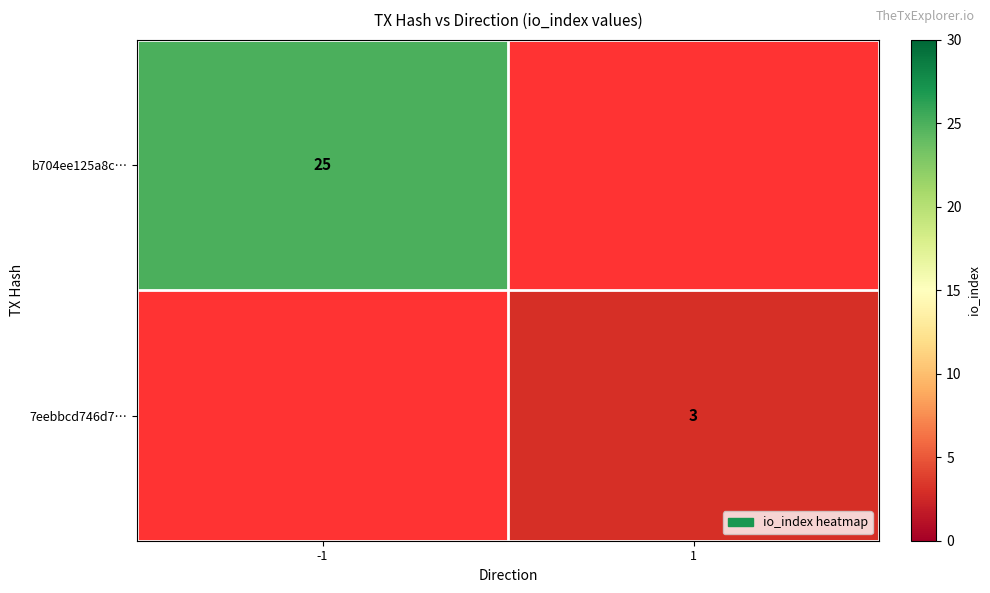

Is it true that b704ee125a8c… equals 25 at -1?

True